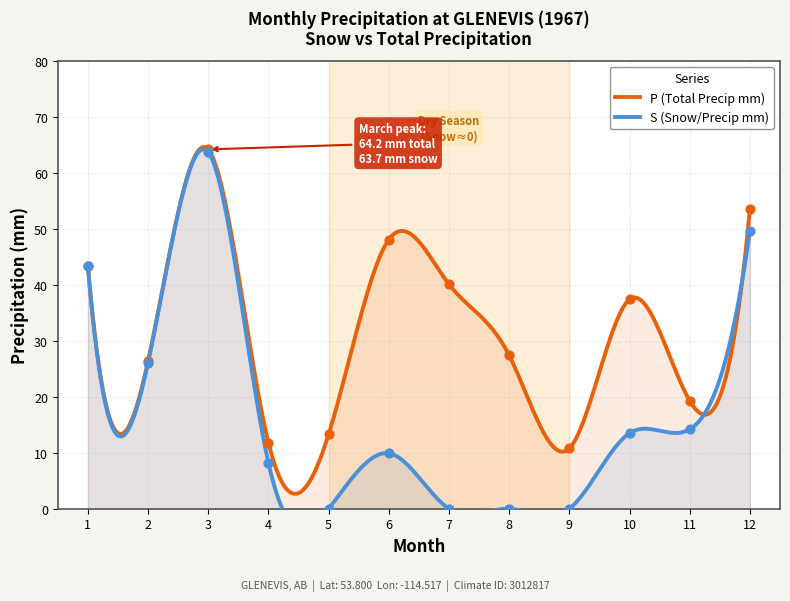

Which series has the largest total across all categories?

P (Total Precip mm)